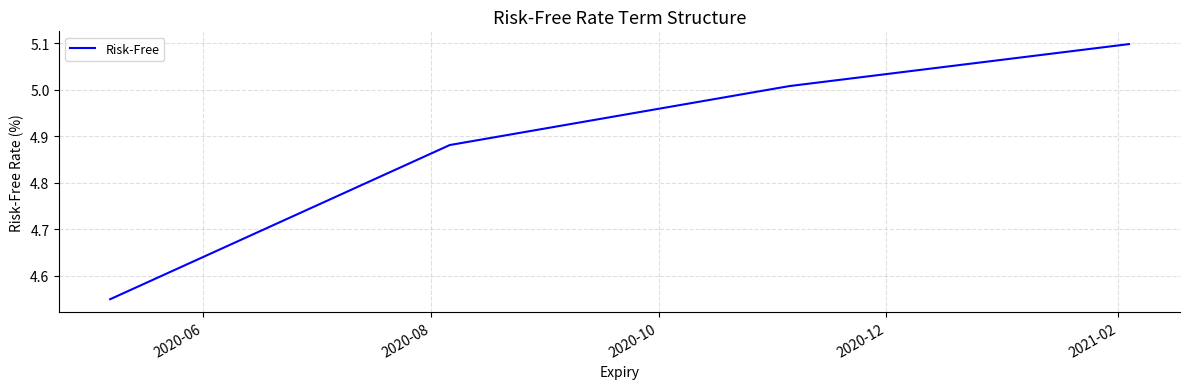

What is the sum of all values?

19.5